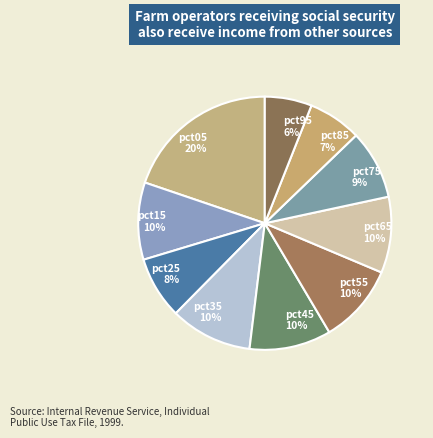

Is the sum of pct65 10% and pct85 7% greater than half?

No